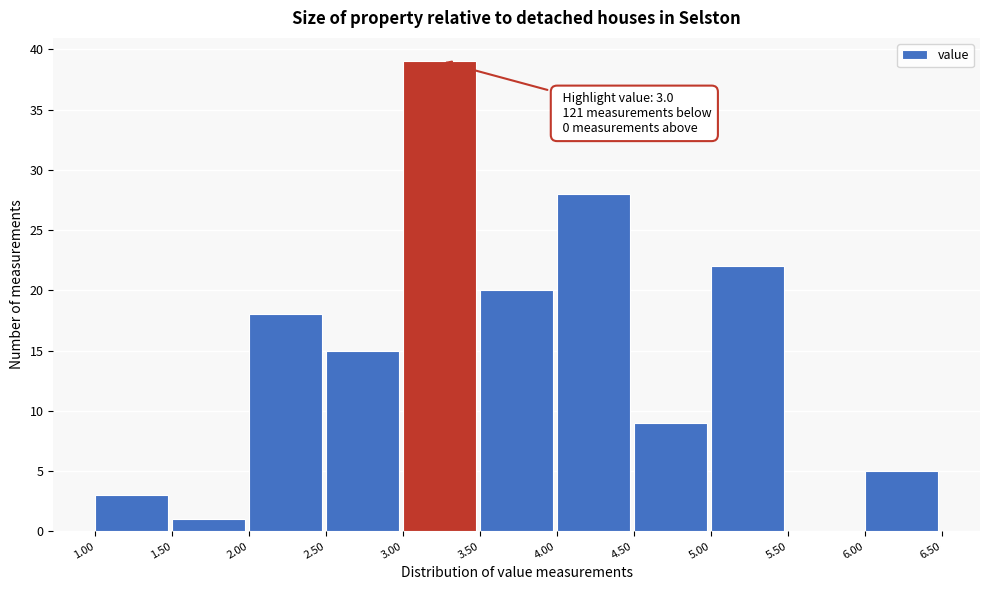

Which range on the x-axis has the tallest bar?

3.00 to 3.50